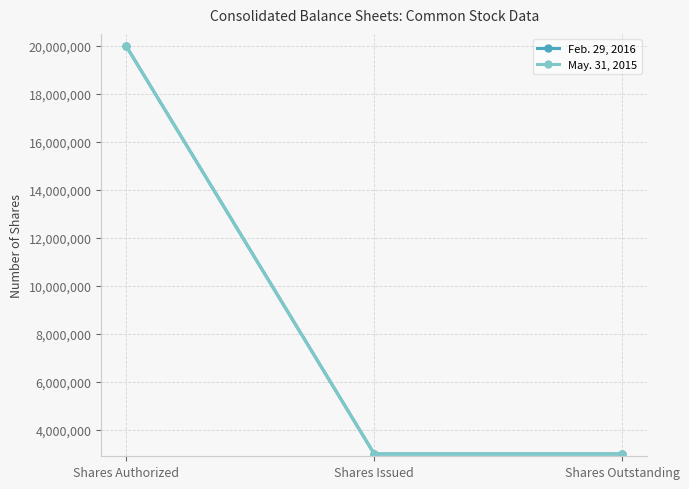

Which label corresponds to the smallest value in the chart?

Shares Issued